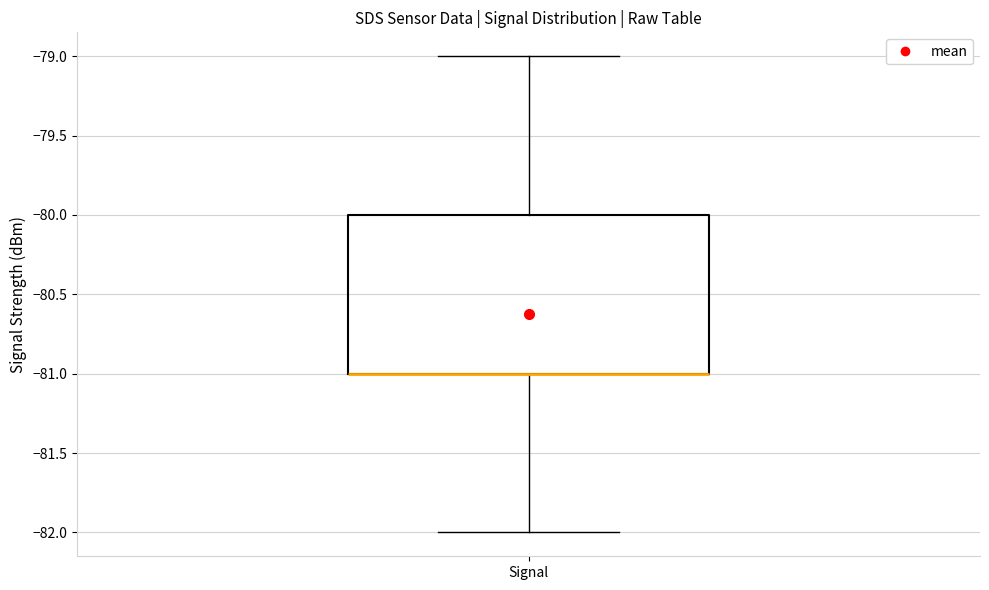

Transcribe this box plot: give where the median line is, the range the box spans, and where the two whiskers end, as read against the y-axis. The values are not printed on the chart, so give them approximately, as read against the axis.

median -81 (drawn on the box's lower edge), box -81 to -80, whiskers -82 to -79